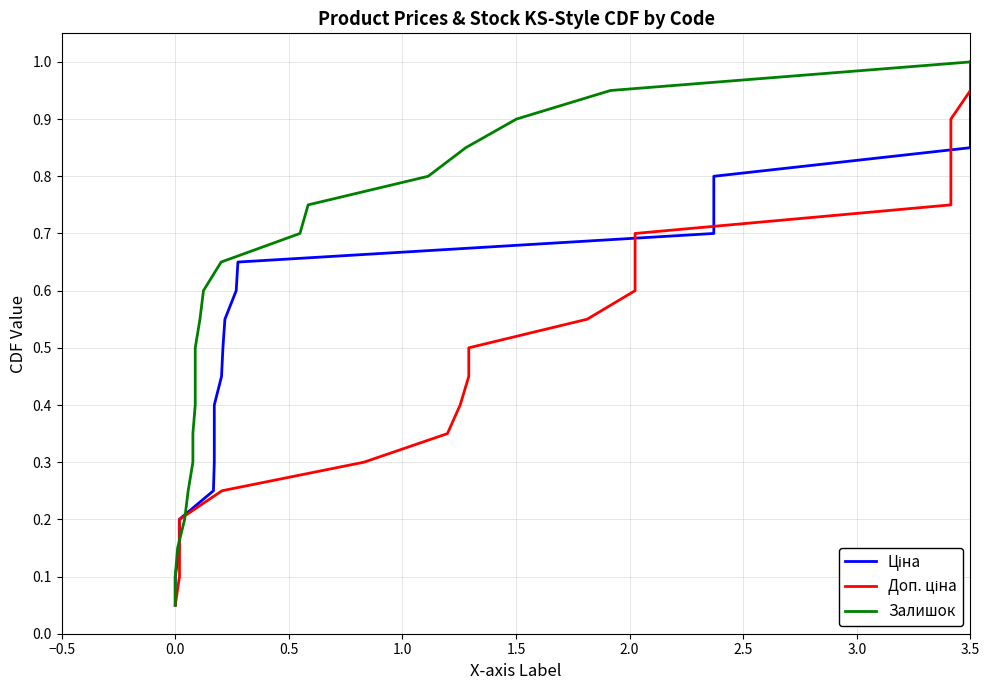

Which series has the largest total across all categories?

Ціна